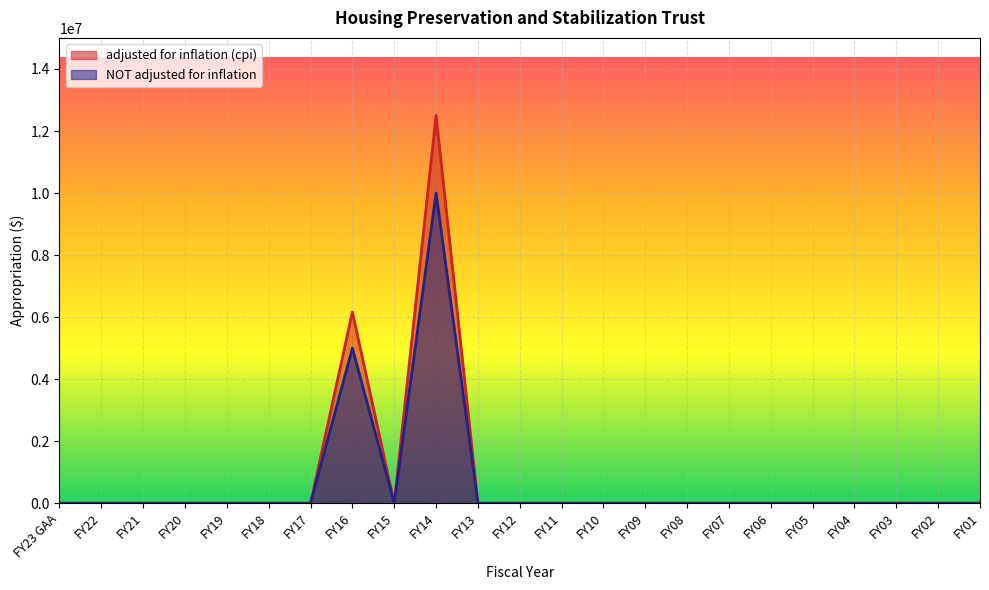

What is the difference between the maximum and minimum values in the adjusted for inflation (cpi) series?

12501641